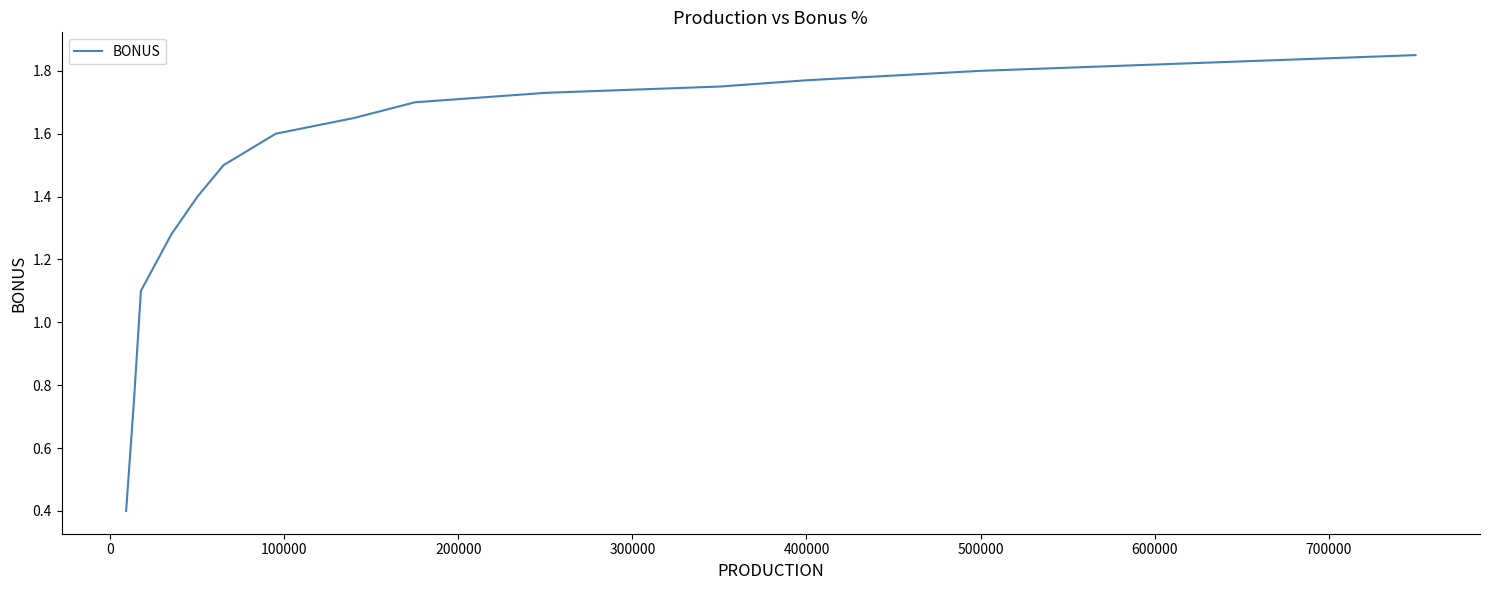

What is the smallest value displayed?

0.4